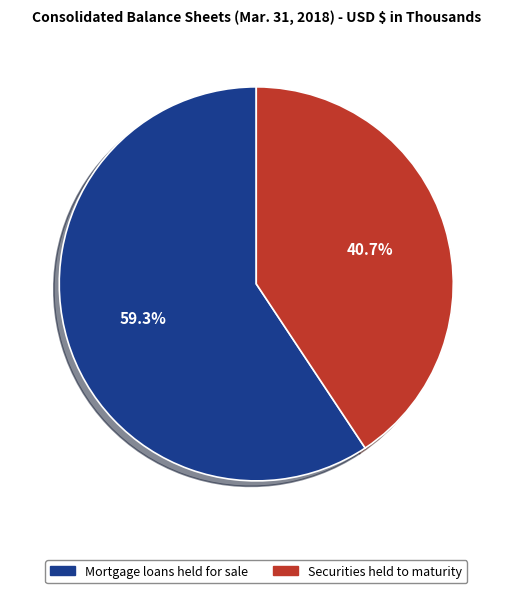

Between Securities held to maturity and Mortgage loans held for sale, which is larger?

Mortgage loans held for sale